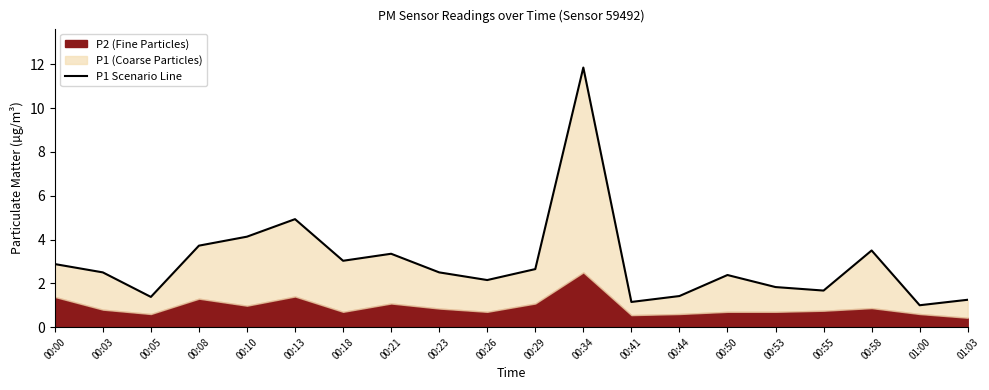

Is it true that the value at 00:10 is 6.3?

False